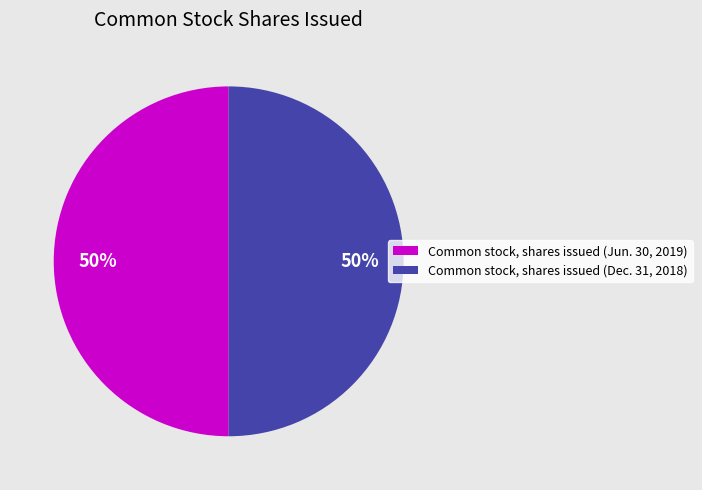

Approximately how many times larger is the value at Common stock, shares issued (Jun. 30, 2019) compared to Common stock, shares issued (Dec. 31, 2018)?

1.0